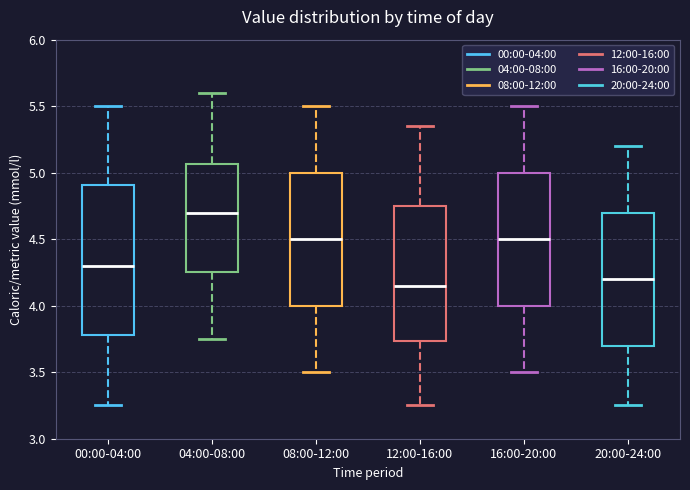

Where does the median line of the box for 00:00-04:00 sit on the y-axis? The values are not printed on the chart, so give them approximately, as read against the axis.

4.30